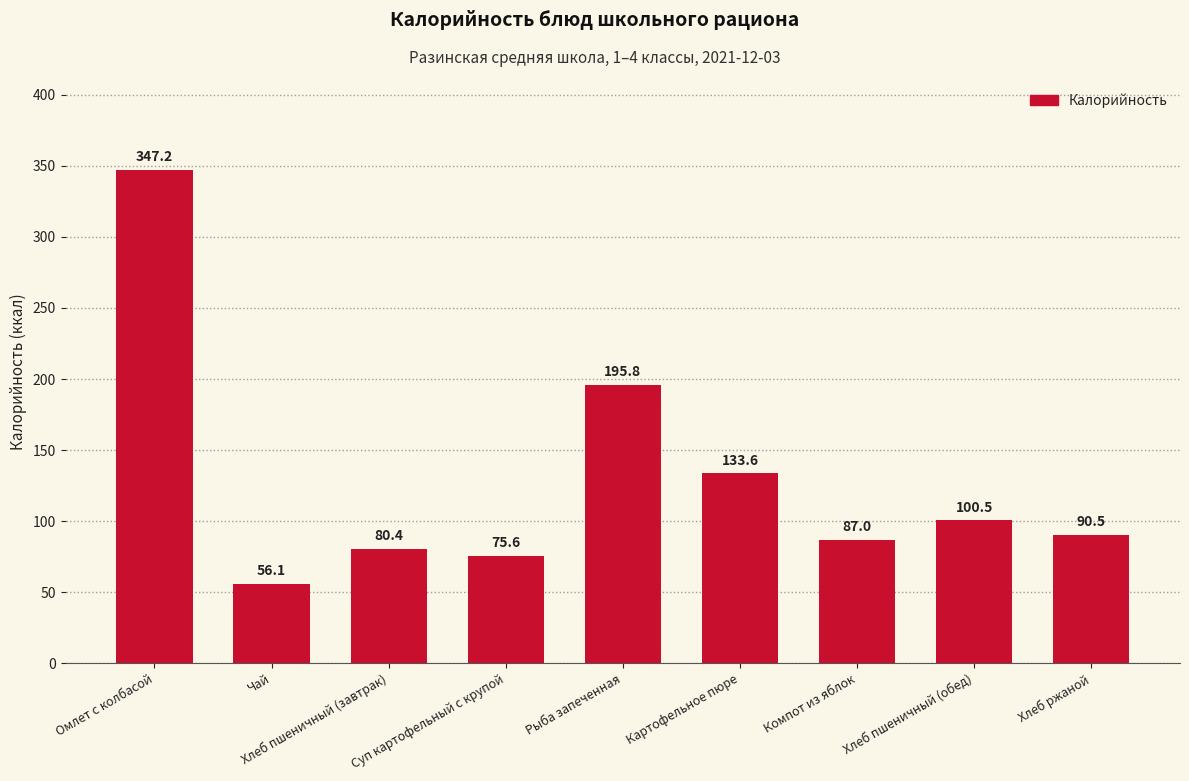

What is the sum of all values?

1166.7